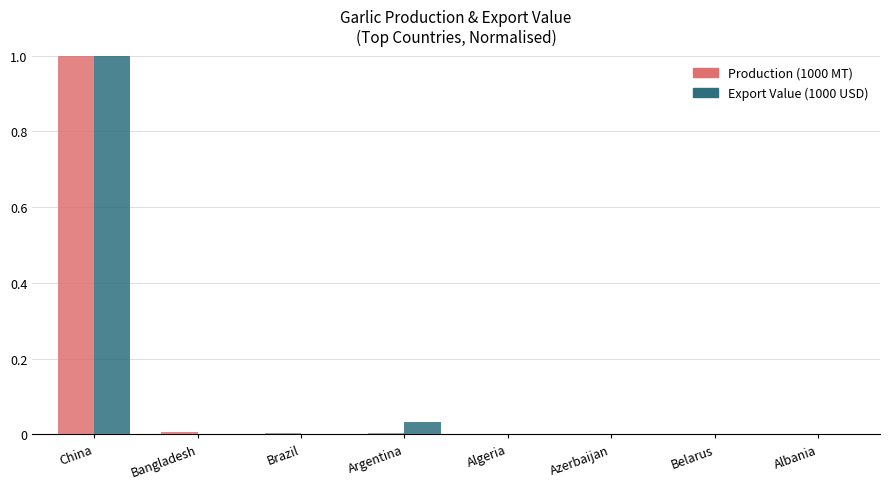

At which category is the sum across all series the highest?

China